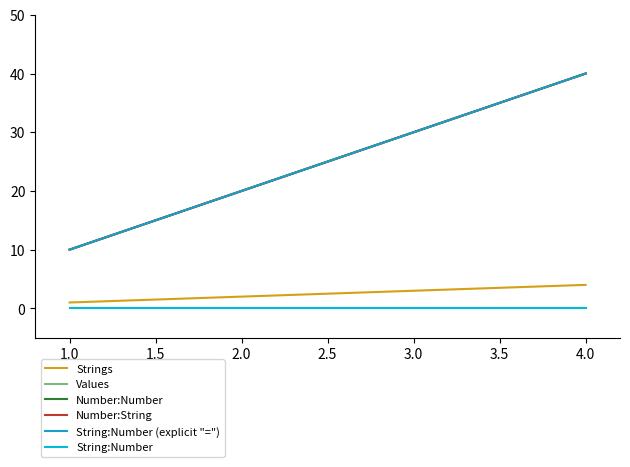

What is the difference between the second highest and second lowest values in the Number:String series?

10